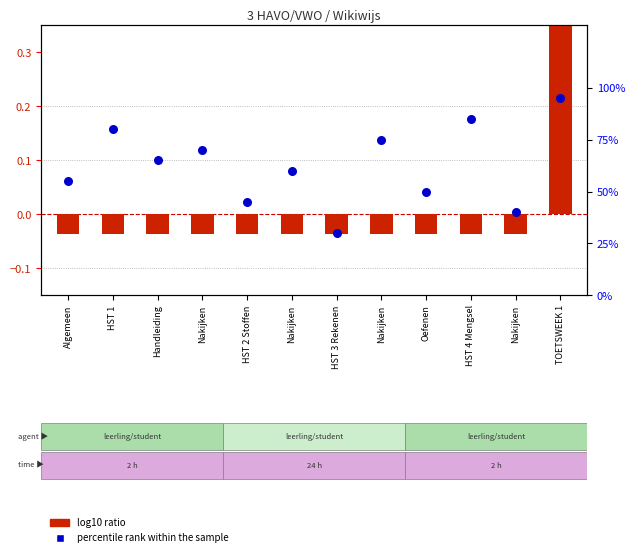

At how many categories does at least one series exceed 47?

9